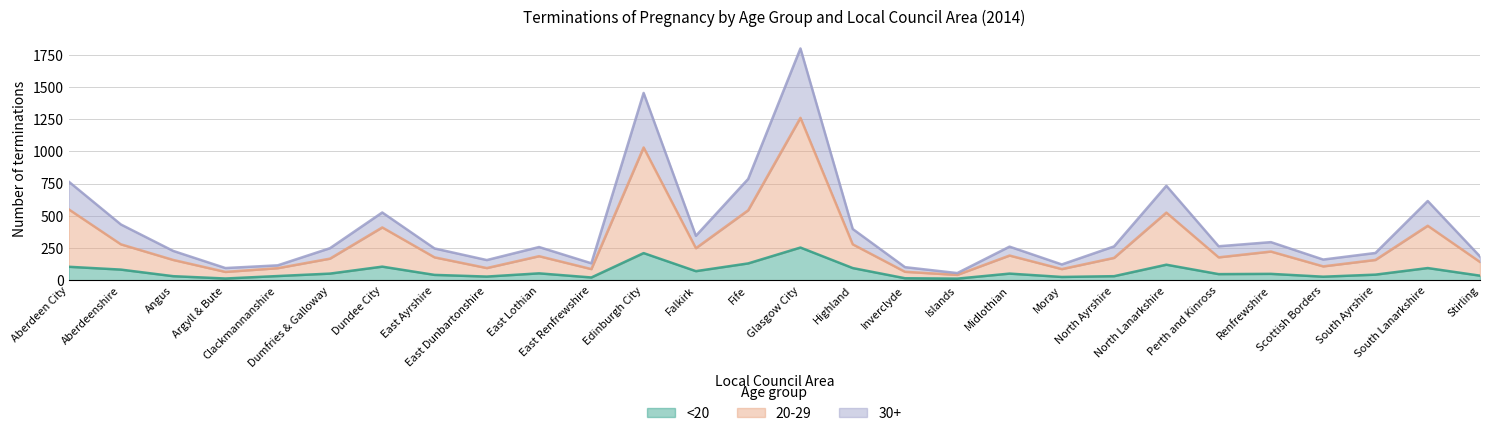

List the series in order of their peak value, highest first.

30+, 20-29, <20